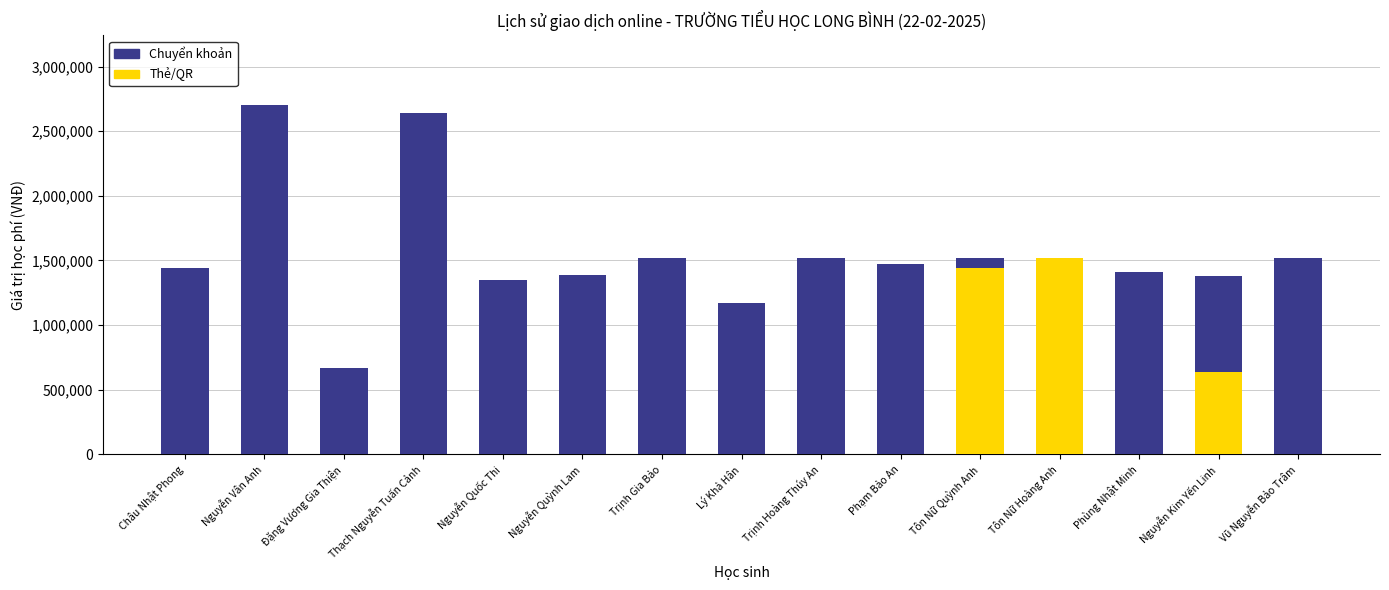

What are all the series names shown in the legend?

Chuyển khoản, Thẻ/QR